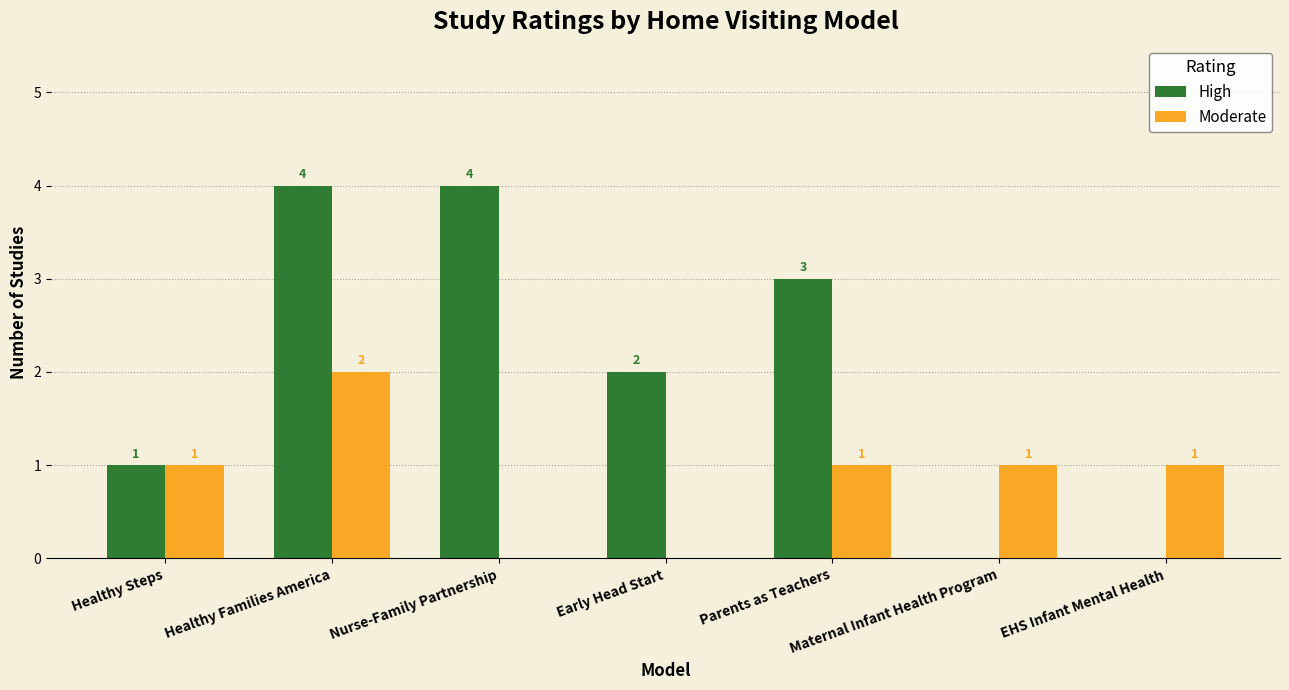

At which category is the sum across all series the highest?

Healthy Families America